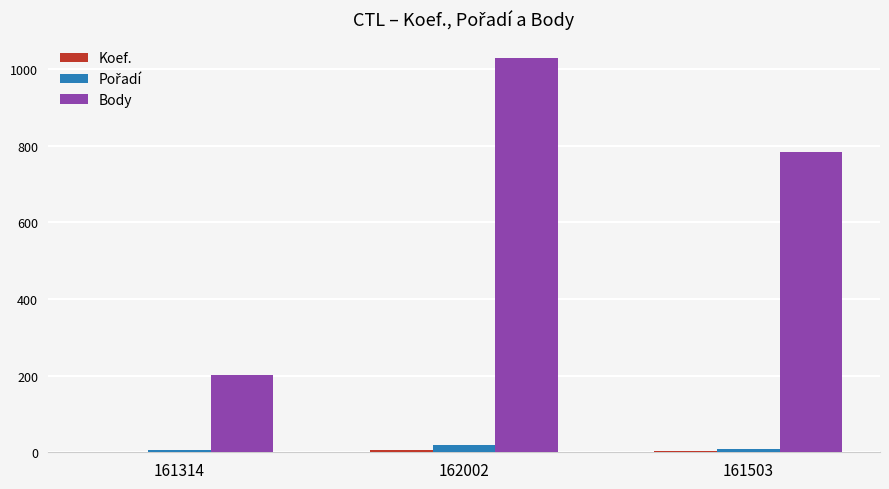

What is the spread (max minus min) of values at 161503?

779